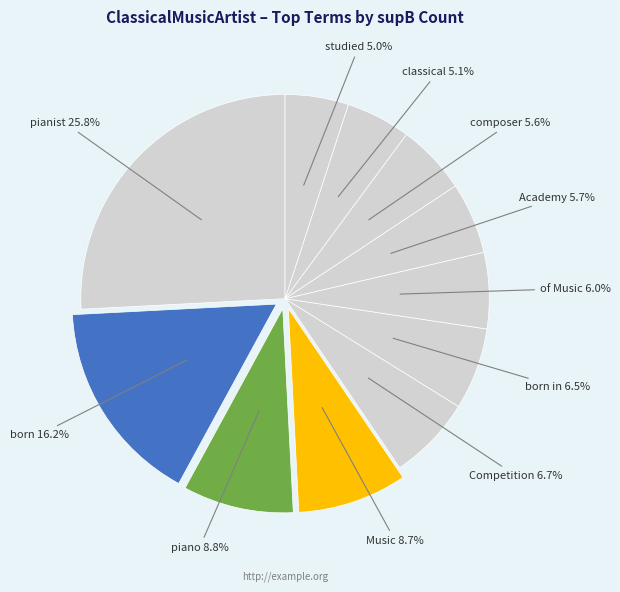

Is there a majority slice in this chart?

No